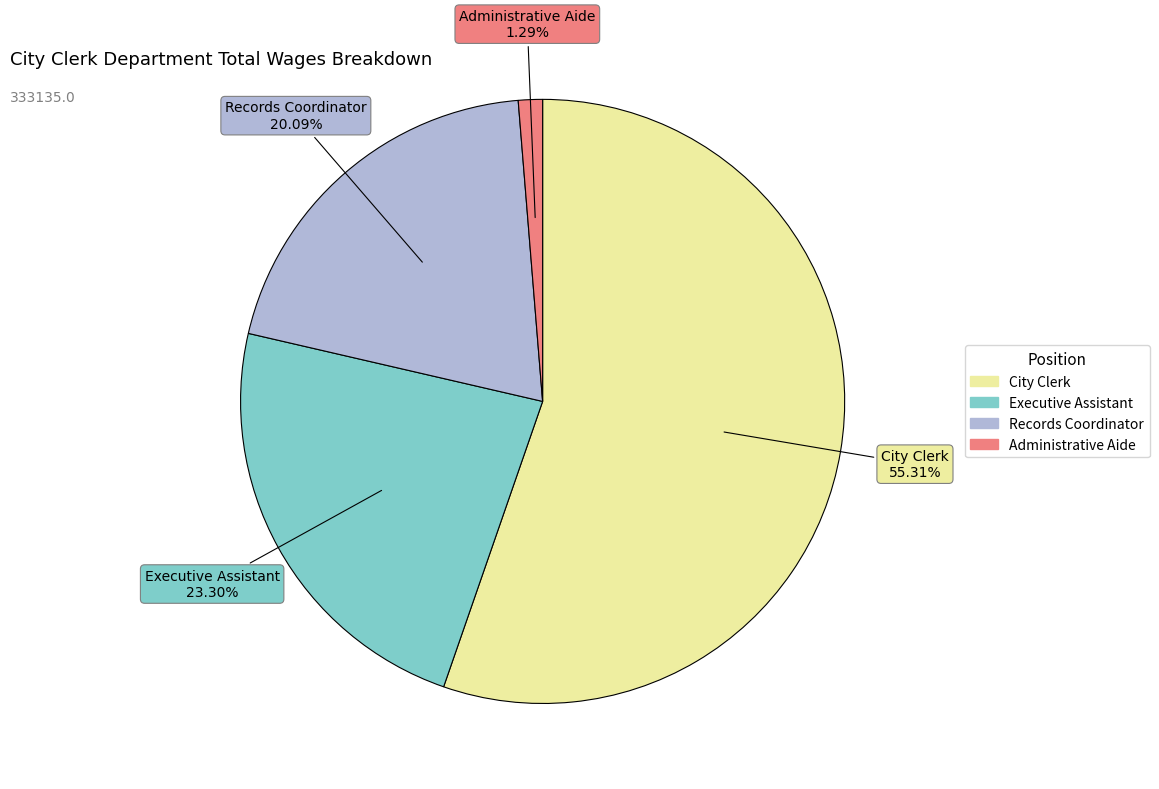

Does any single category account for the majority?

Yes